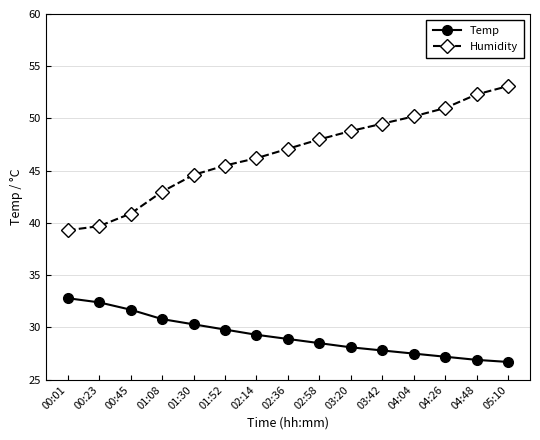

At how many categories does at least one series exceed 39?

15